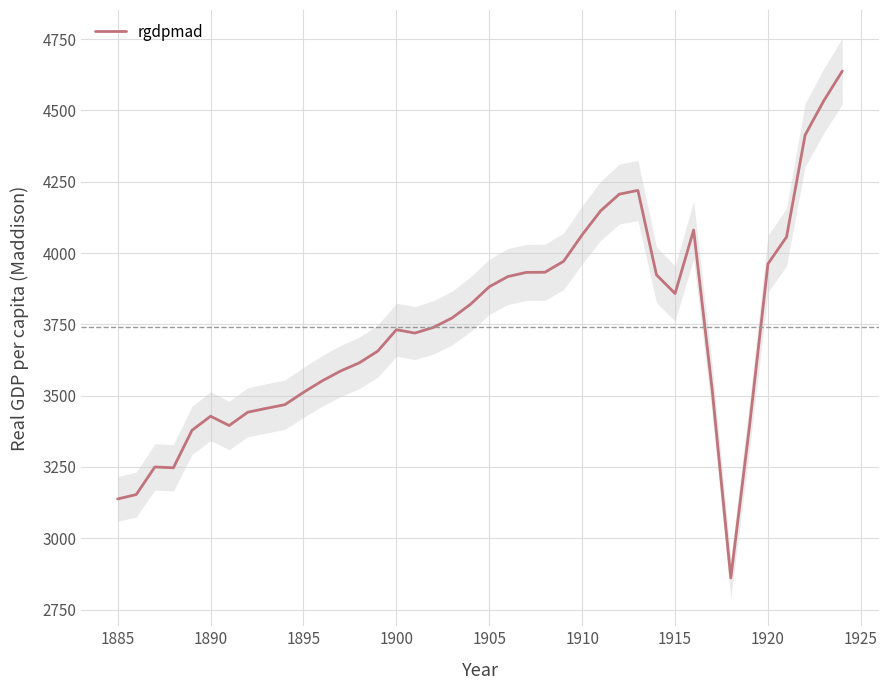

The rgdpmad series shows 3881.6 at 1905. True or false?

True